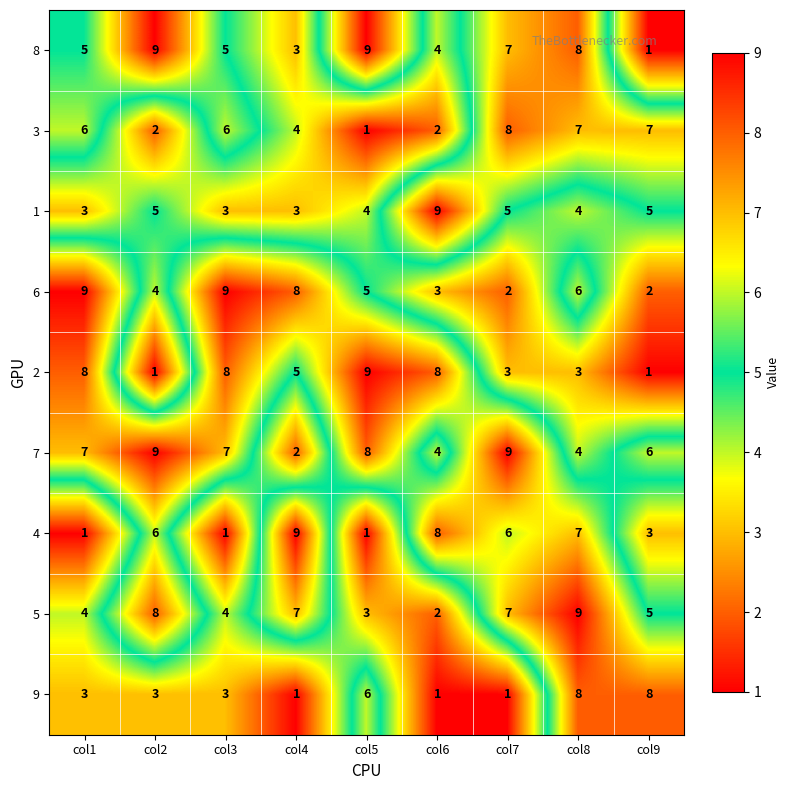

Count the number of data series in this chart.

9